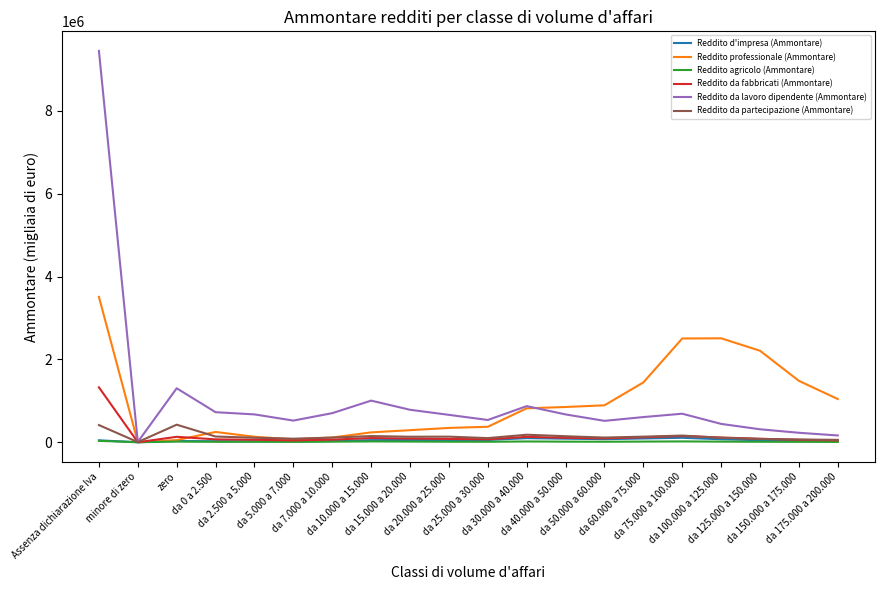

At which category is the sum across all series the highest?

Assenza dichiarazione Iva